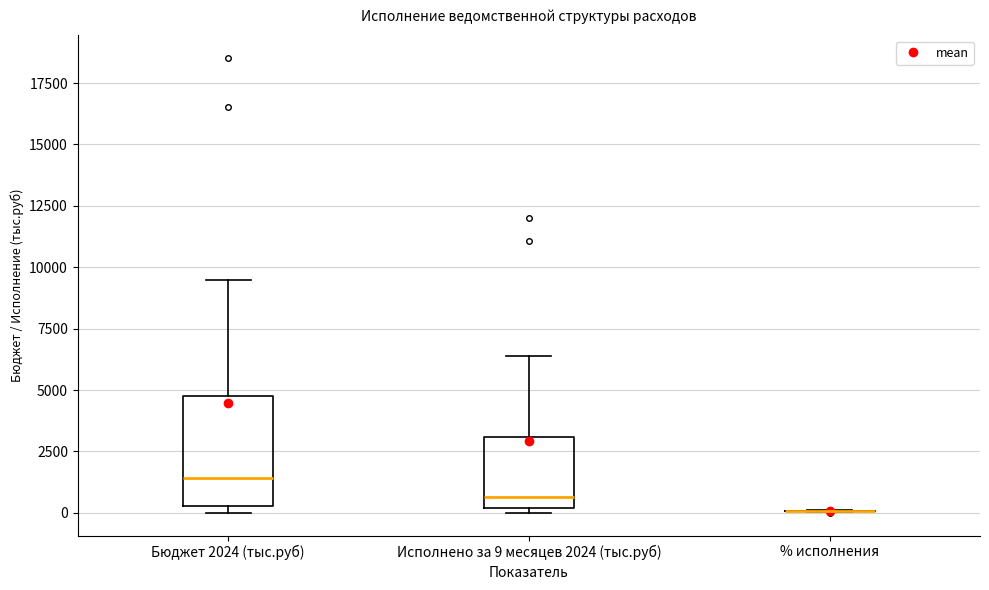

Reading left to right, read every box against the y-axis: the position of its median line, the range the box covers, and the ends of its whiskers. The values are not printed on the chart, so give them approximately, as read against the axis.

Бюджет 2024 (тыс.руб): median 1500, box 500 to 5000, whiskers 0 to 9500
Исполнено за 9 месяцев 2024 (тыс.руб): median 500, box 0 to 3000, whiskers 0 (just below the box's lower edge) to 6500
% исполнения: box collapsed to a line at 0, whiskers 0 to 0